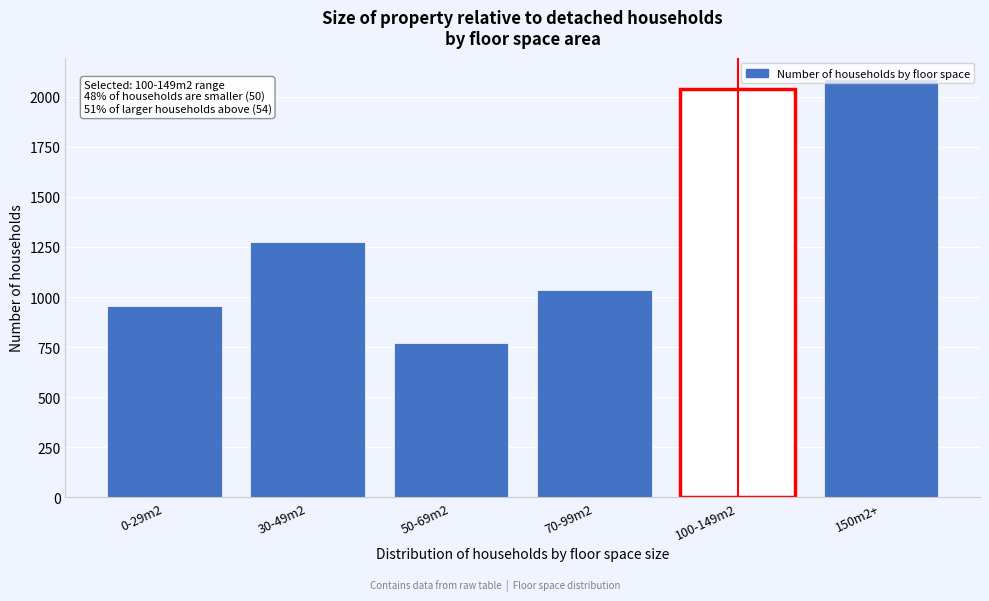

Approximately how many times larger is the value at 0-29m2 compared to 150m2+?

0.5